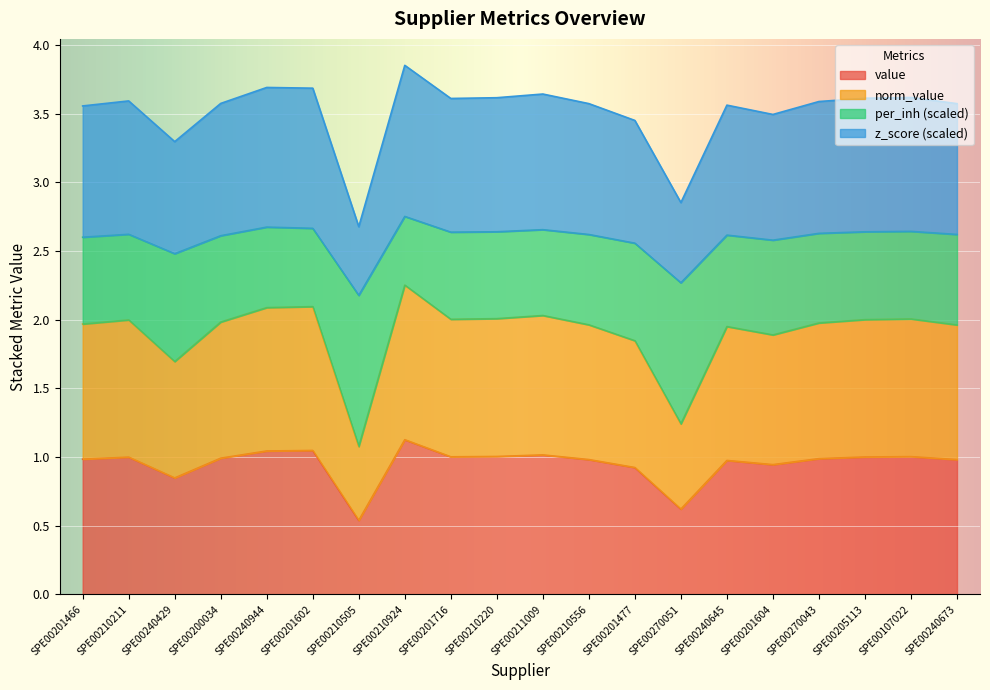

Which series has the largest range (max minus min)?

per_inh